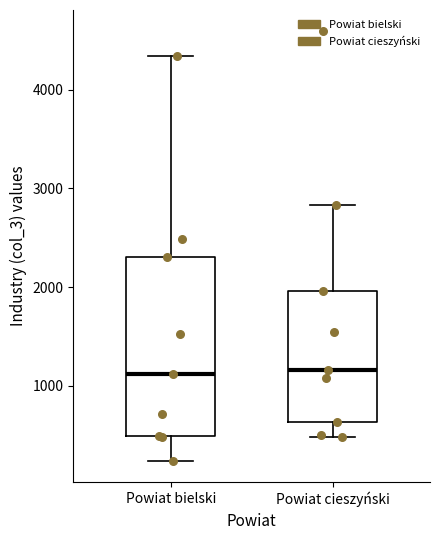

Comparing the boxes themselves (not the whiskers), which one is the tallest?

Powiat bielski